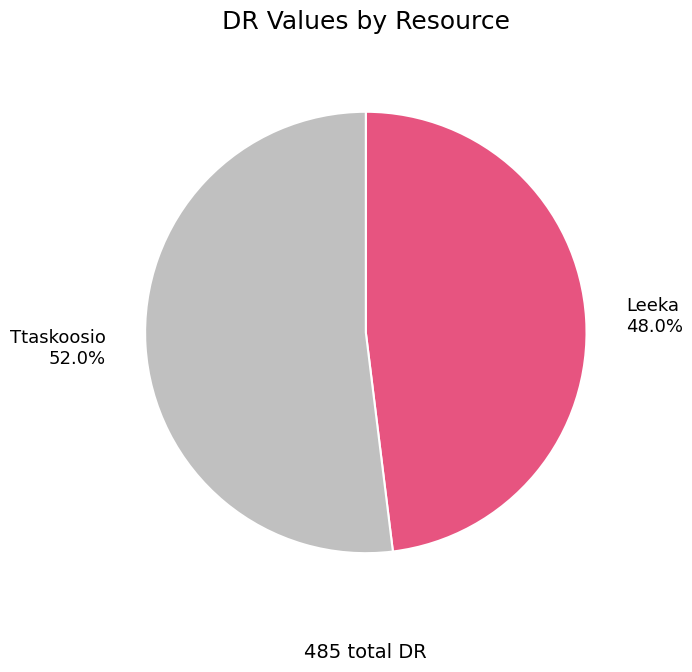

What percentage is the Leeka slice, to the nearest percent?

48%